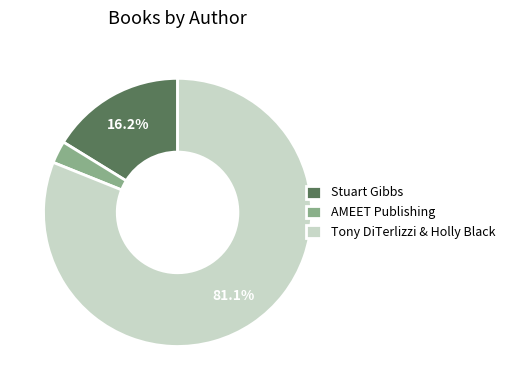

Which category has the biggest portion of the pie?

Tony DiTerlizzi & Holly Black